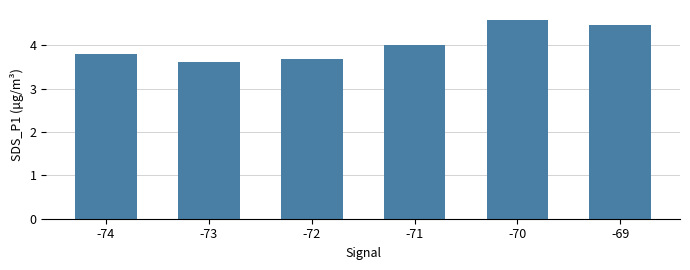

What is the change in value from -72 to -69?

+0.8